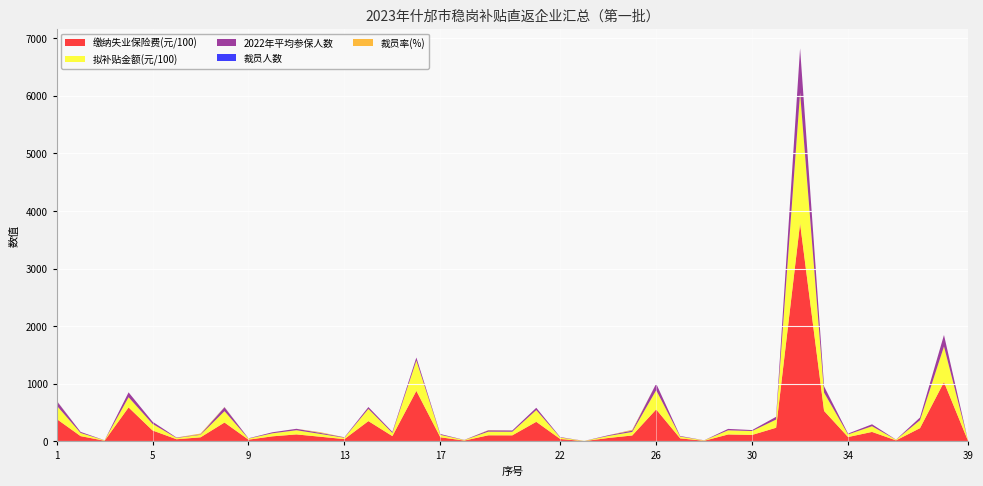

Reading right to left, transcribe all the data shown in this chart.

裁员率(%): 39=0.0	38=0.0	37=0.0	36=0.0	35=0.0	34=0.0	33=0.9	32=0.3	31=0.0	30=0.0	29=0.0	28=0.0	27=0.0	26=0.0	25=14.2	24=0.0	23=0.0	22=0.0	21=0.0	20=0.0	19=4.6	18=0.0	17=0.0	16=0.0	15=0.0	14=0.0	13=0.0	12=11.9	11=0.0	10=0.0	9=0.0	8=4.5	7=16.0	6=0.0	5=0.0	4=0.0	3=0.0	2=0.0	1=3.8
2022年平均参保人数: 39=2.5	38=199.3	37=47.2	36=3.0	35=33.8	34=15.0	33=108.0	32=769.0	31=48.0	30=16.8	29=24.7	28=2.0	27=10.3	26=114.2	25=21.2	24=12.2	23=1.0	22=8.6	21=39.8	20=21.5	19=21.8	18=3.0	17=14.6	16=53.0	15=18.8	14=32.8	13=8.2	12=16.8	11=24.8	10=18.0	9=5.6	8=66.5	7=6.2	6=7.7	5=38.2	4=84.4	3=2.3	2=18.8	1=79.8
裁员人数: 39=0.0	38=0.0	37=0.0	36=0.0	35=0.0	34=0.0	33=1.0	32=2.0	31=0.0	30=0.0	29=0.0	28=0.0	27=0.0	26=0.0	25=3.0	24=0.0	23=0.0	22=0.0	21=0.0	20=0.0	19=1.0	18=0.0	17=0.0	16=0.0	15=0.0	14=0.0	13=0.0	12=2.0	11=0.0	10=0.0	9=0.0	8=3.0	7=1.0	6=0.0	5=0.0	4=0.0	3=0.0	2=0.0	1=3.0
缴纳失业保险费(元/100): 39=12.0	38=1029.7	37=229.8	36=17.8	35=164.5	34=75.7	33=528.9	32=3780.9	31=236.8	30=112.5	29=120.2	28=10.9	27=52.4	26=554.7	25=102.5	24=59.1	23=4.9	22=41.7	21=339.8	20=105.0	19=105.7	18=14.7	17=70.9	16=876.7	15=91.6	14=352.2	13=39.8	12=80.8	11=121.2	10=87.9	9=30.3	8=327.7	7=70.7	6=37.5	5=189.7	4=589.7	3=11.4	2=91.5	1=389.3
拟补贴金额(元/100): 39=7.2	38=617.8	37=137.8	36=10.7	35=98.7	34=45.4	33=317.3	32=2268.5	31=142.1	30=67.5	29=72.1	28=6.5	27=31.4	26=332.8	25=61.5	24=35.5	23=2.9	22=25.0	21=203.9	20=63.0	19=63.4	18=8.8	17=42.6	16=526.0	15=55.0	14=211.3	13=23.9	12=48.5	11=72.7	10=52.8	9=18.2	8=196.6	7=42.4	6=22.5	5=113.8	4=176.9	3=6.9	2=54.9	1=233.6